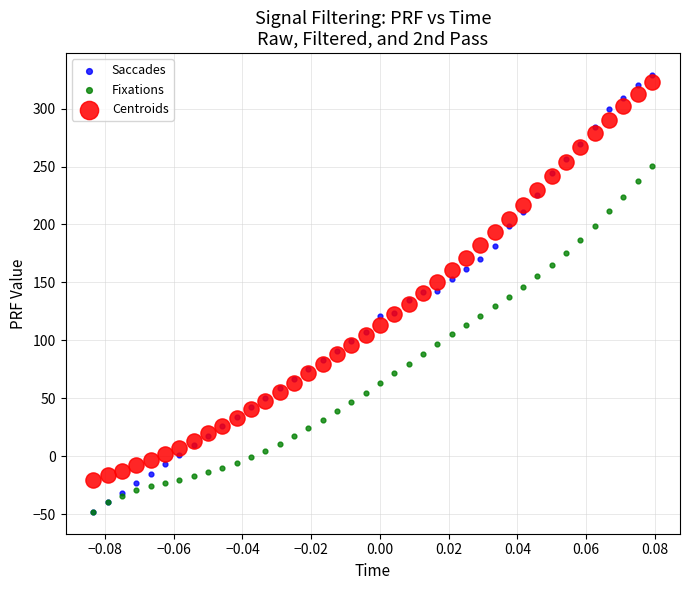

Which series reaches the maximum Y coordinate?

Saccades